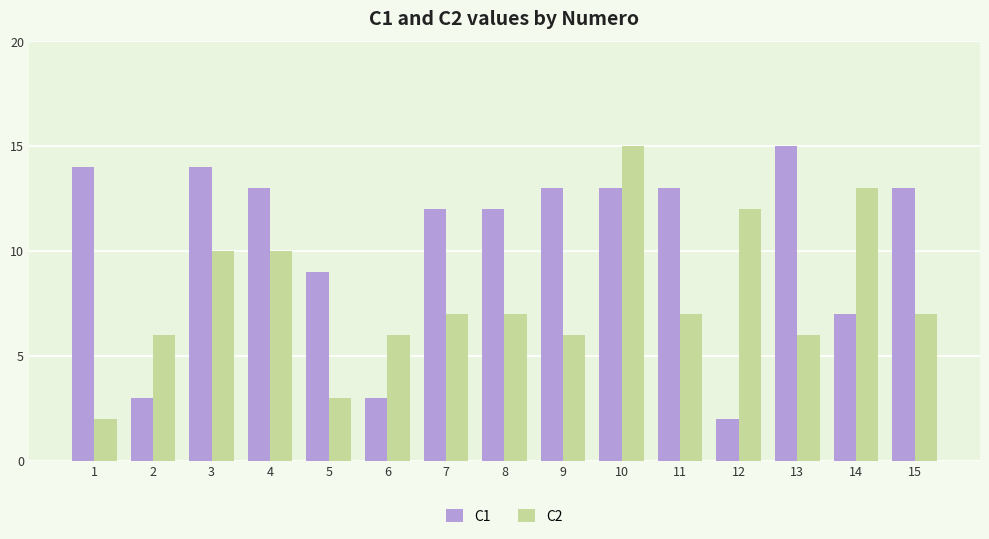

Rank the series by their average value, from lowest to highest.

C2, C1